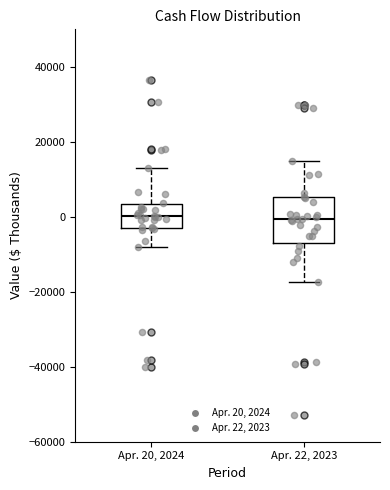

Comparing the boxes themselves (not the whiskers), which one is the tallest?

Apr. 22, 2023